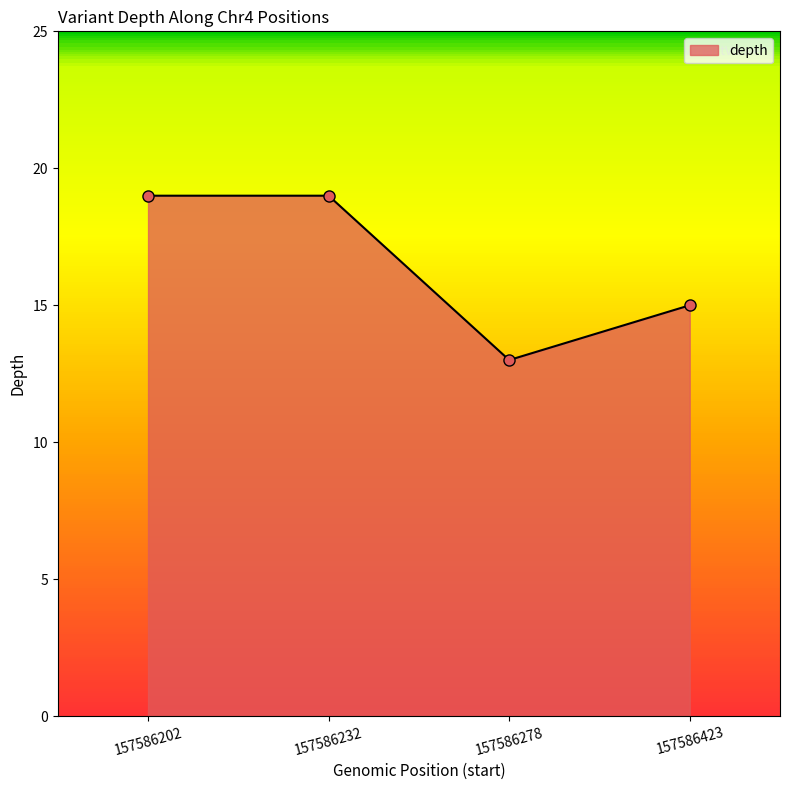

The chart shows a value of 31 at 157586202. True or false?

False